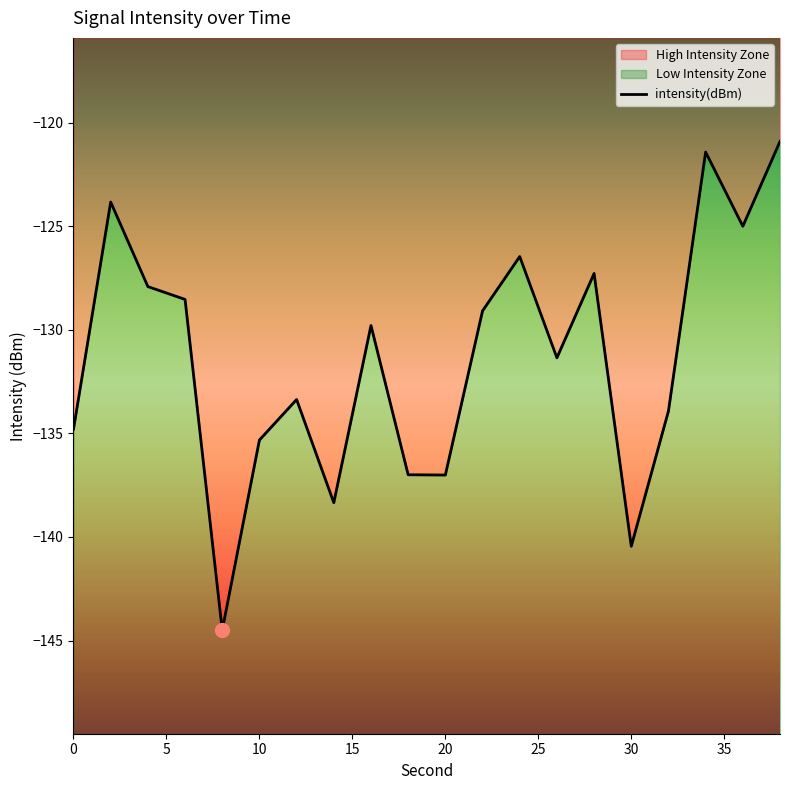

Reading left to right, what are all the values shown in this chart?

-134.8	-123.8	-127.9	-128.5	-144.5	-135.3	-133.4	-138.3	-129.8	-137.0	-137.0	-129.1	-126.5	-131.3	-127.3	-140.4	-133.9	-121.4	-125.0	-120.9